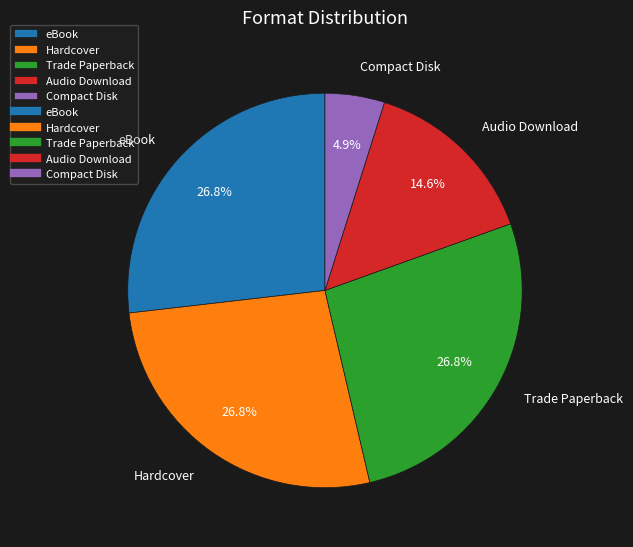

Approximately how many times larger is the value at eBook compared to Hardcover?

1.0